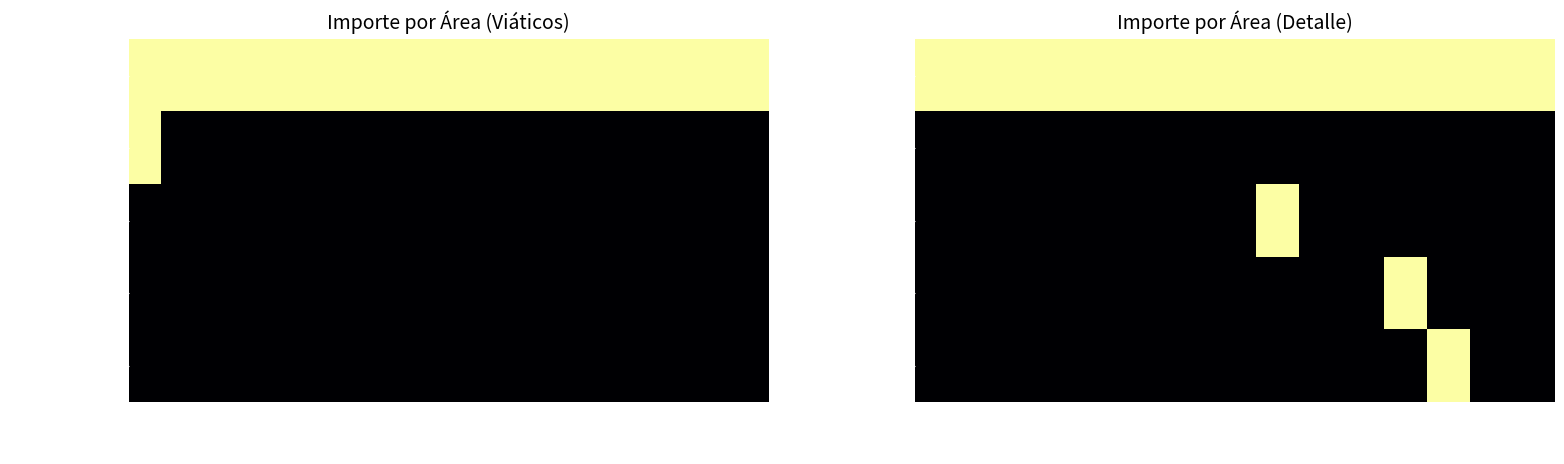

Which category has the lowest value in the OBRAS PUBLICAS series?

9127_May29